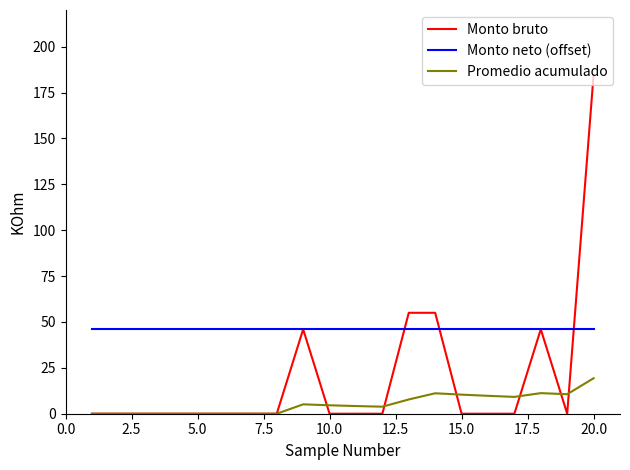

Which series has the widest spread of values?

Monto bruto